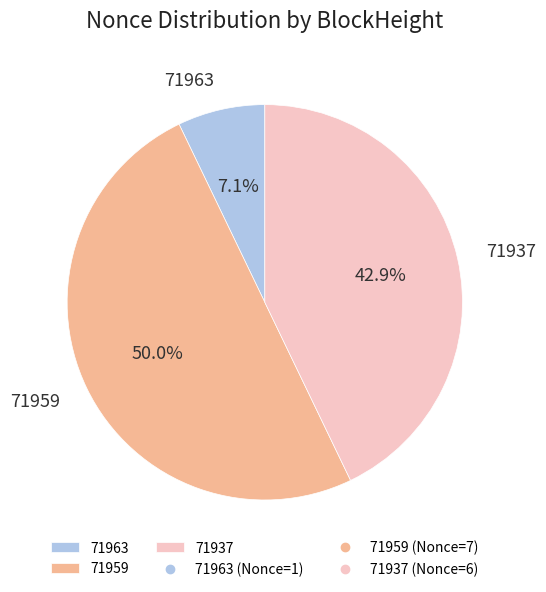

To the nearest percent, what is the difference between the 71963 and 71937 slice percentages?

36%